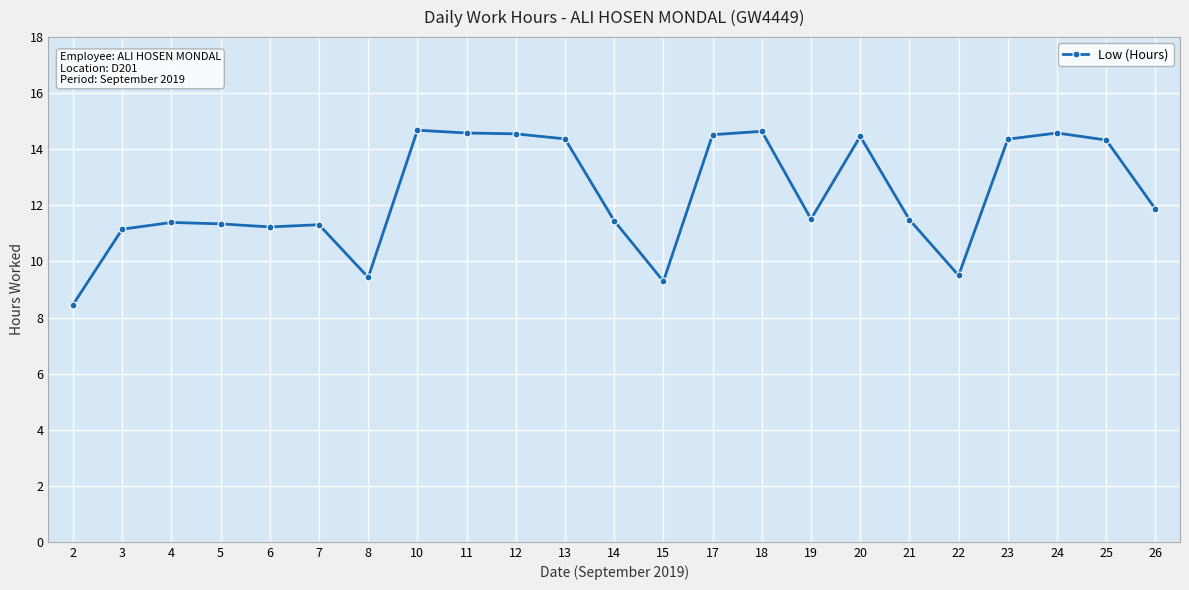

What is the smallest value displayed?

8.5